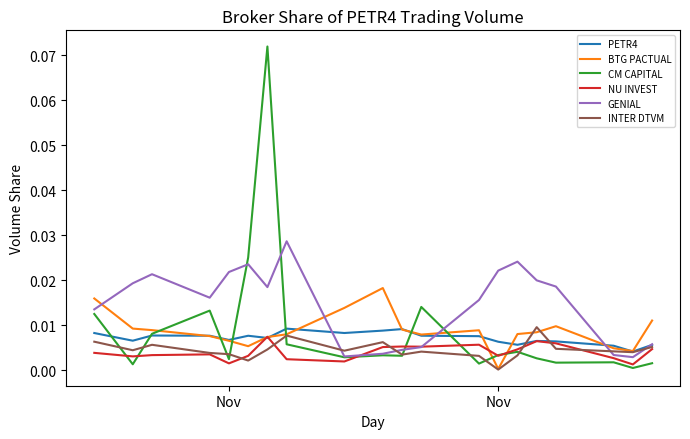

How many times do CM CAPITAL and BTG PACTUAL cross each other?

8